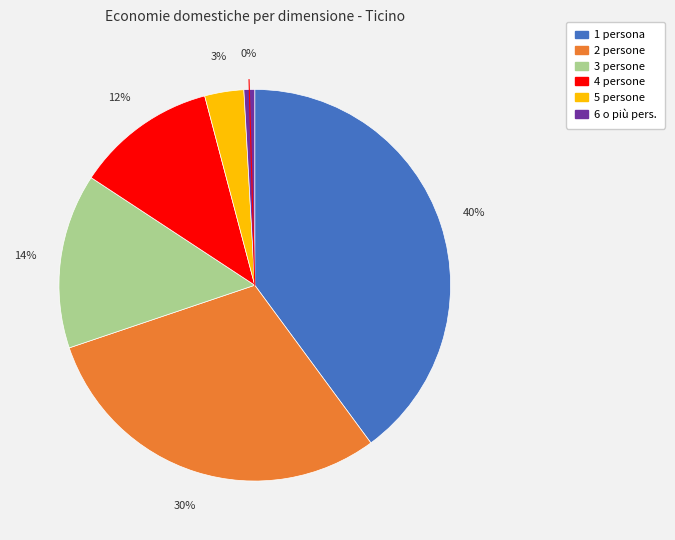

Does 6 o più pers. account for over 50% of the chart?

No